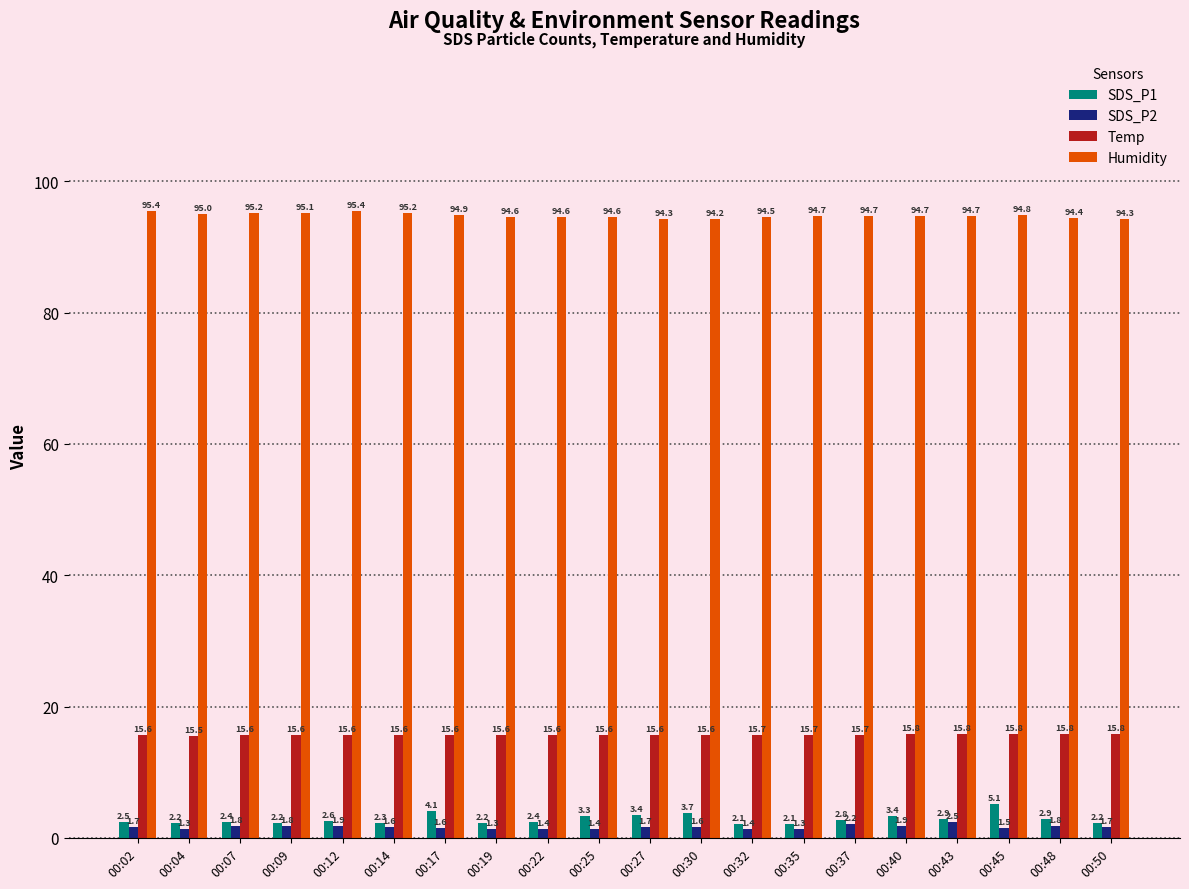

What is the minimum value for Humidity?

94.2